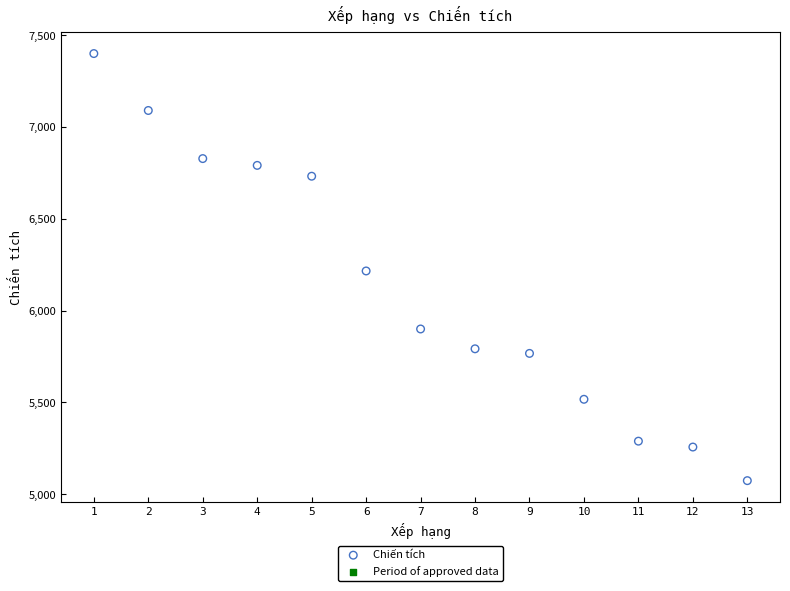

What is the range of X values (max minus min)?

12